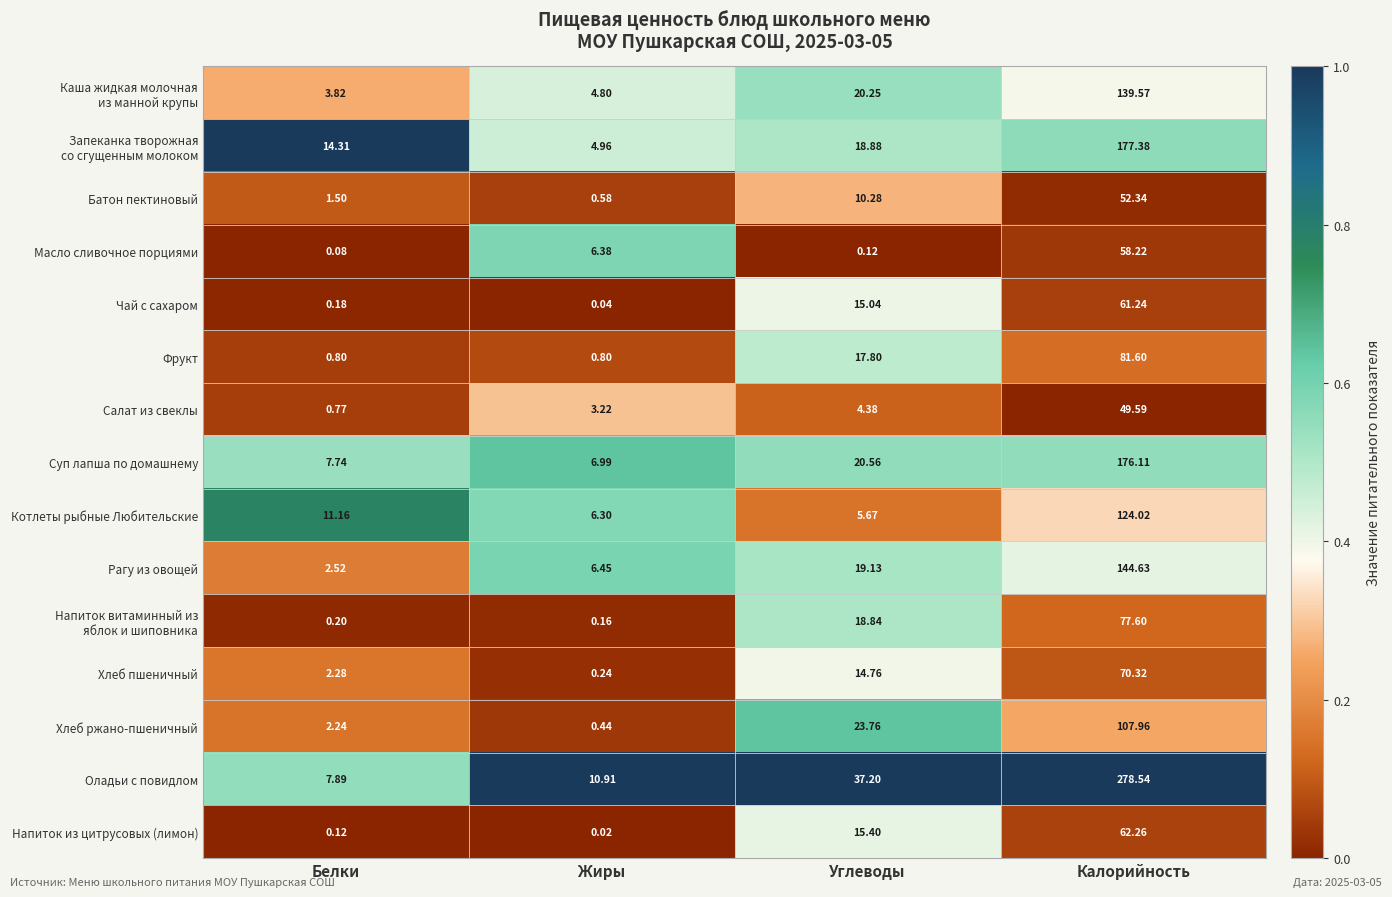

Rank the categories by Салат из свеклы value from lowest to highest.

Белки, Жиры, Углеводы, Калорийность